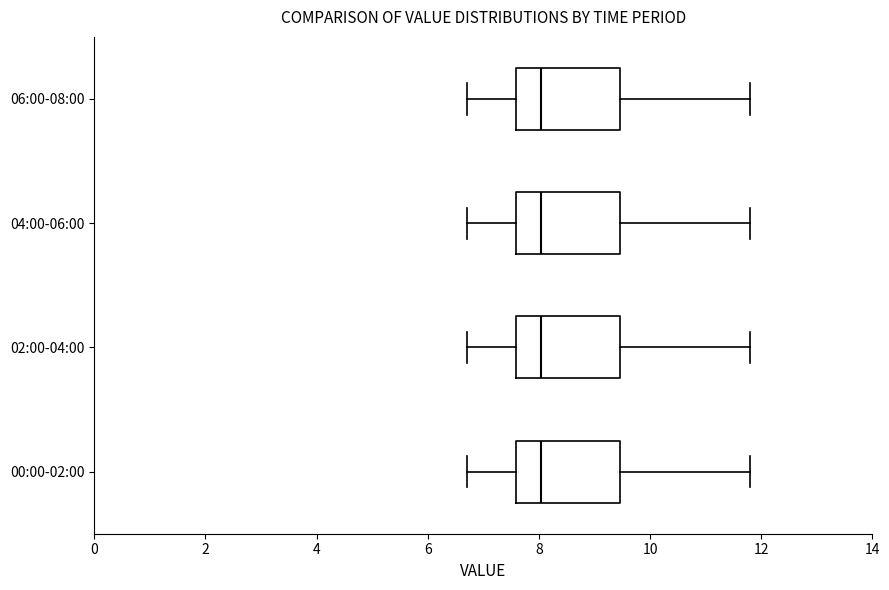

Where does the left whisker of the box for 02:00-04:00 end on the x-axis? The values are not printed on the chart, so give them approximately, as read against the axis.

6.8